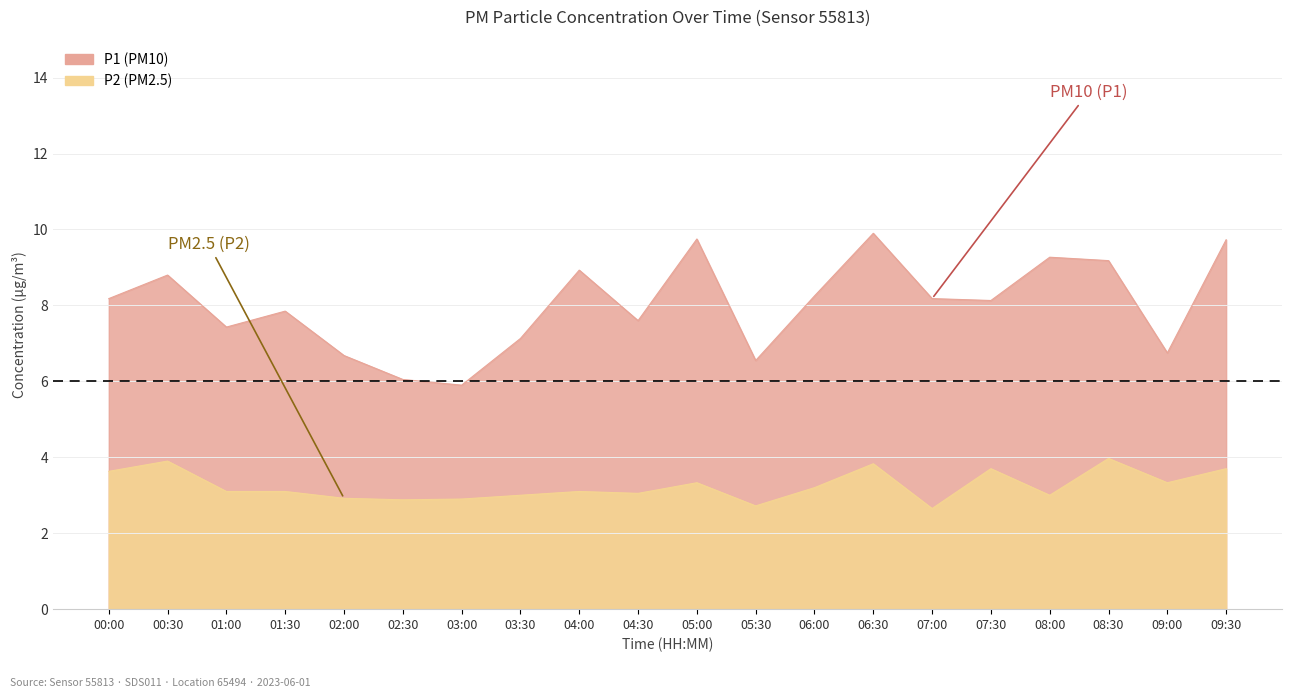

At 02:30, list the series in order from smallest to largest.

P2, P1